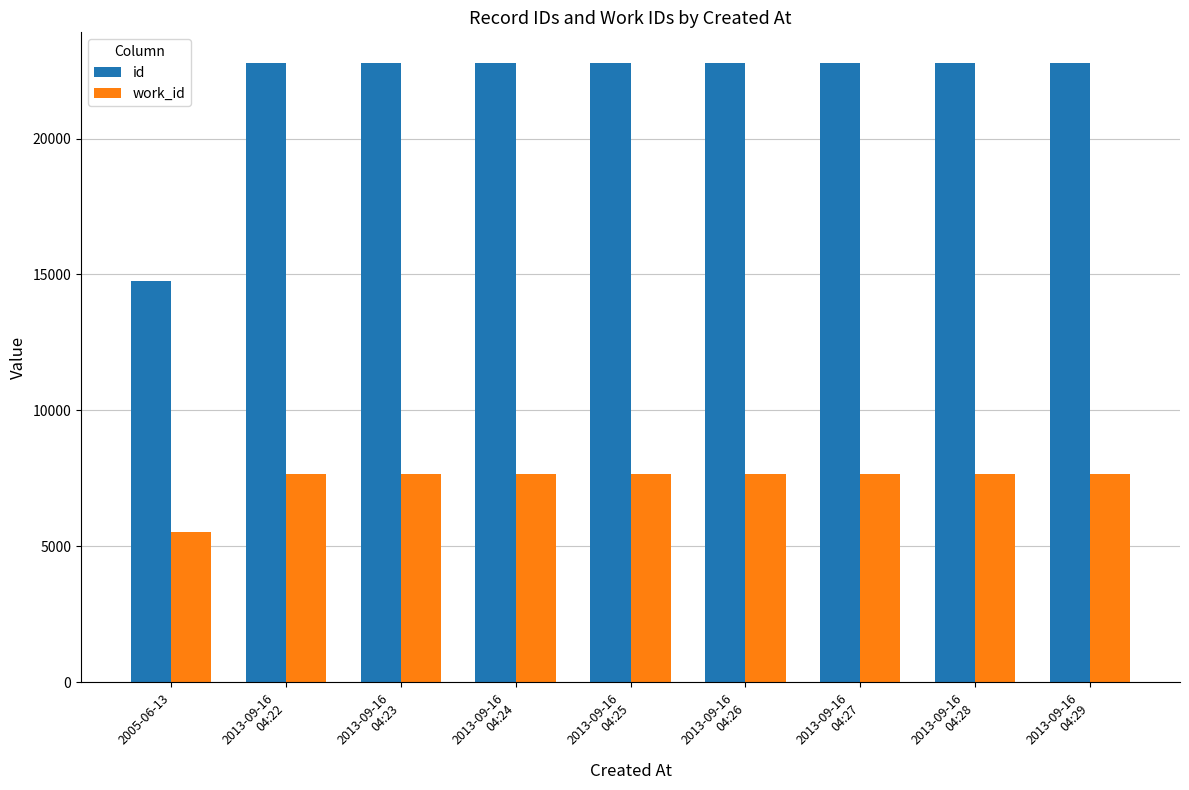

What is the lowest value of the id series?

14753